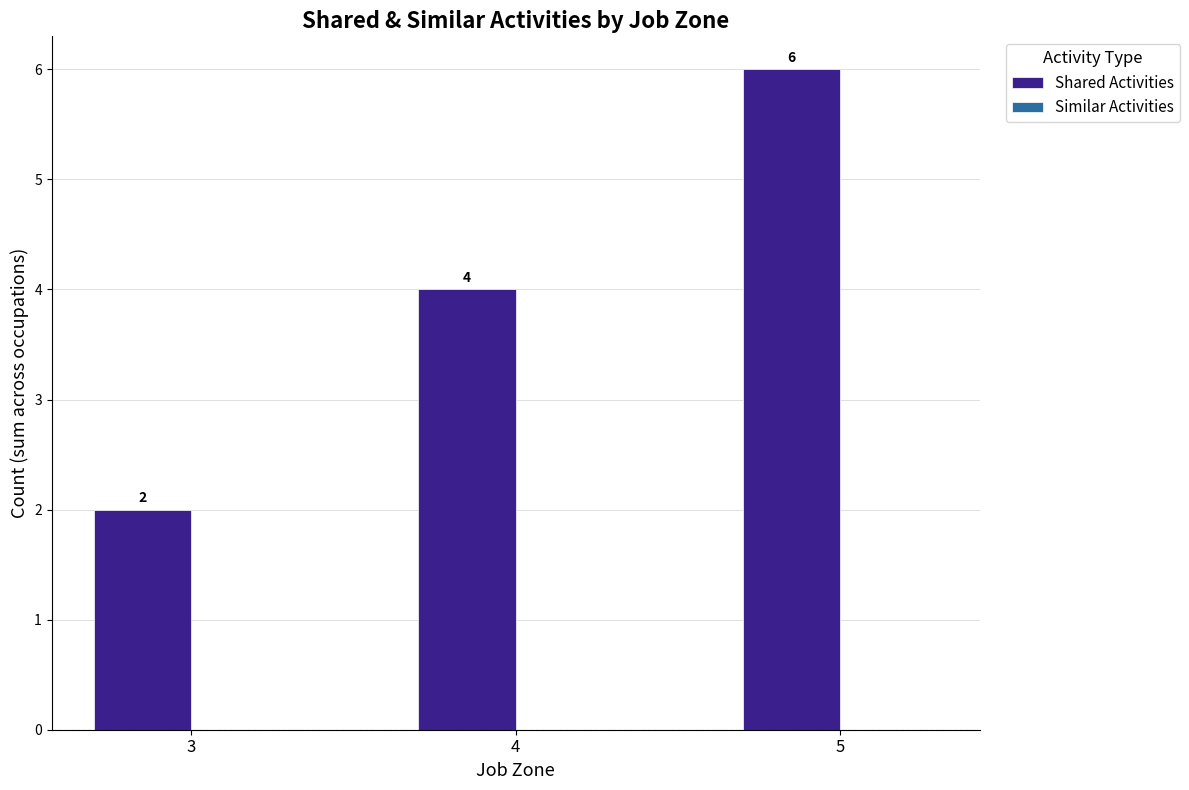

How many values are between 2 and 6?

3